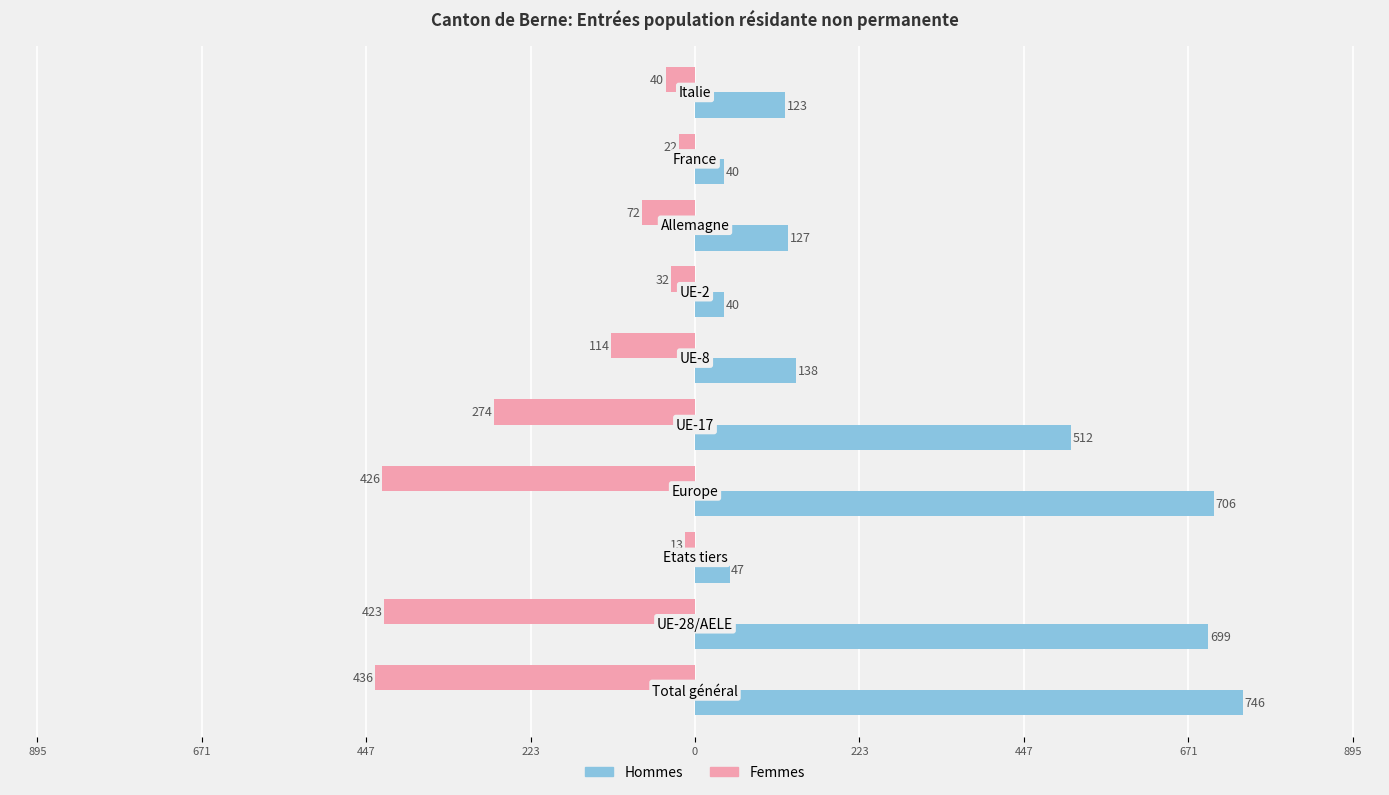

What are all the series names shown in the legend?

Hommes, Femmes